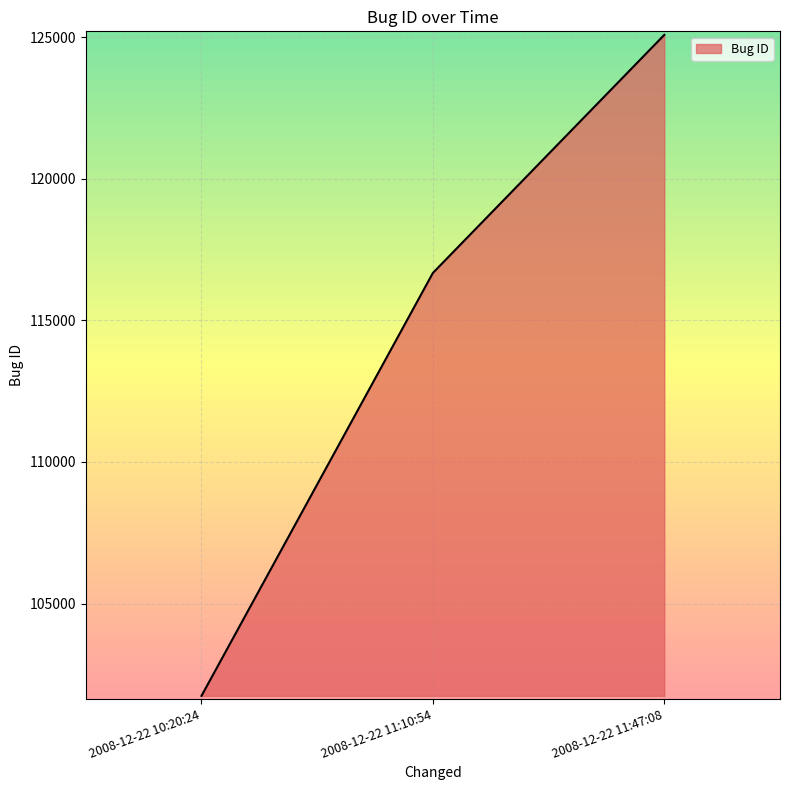

Which label corresponds to the largest value in the chart?

2008-12-22 11:47:08